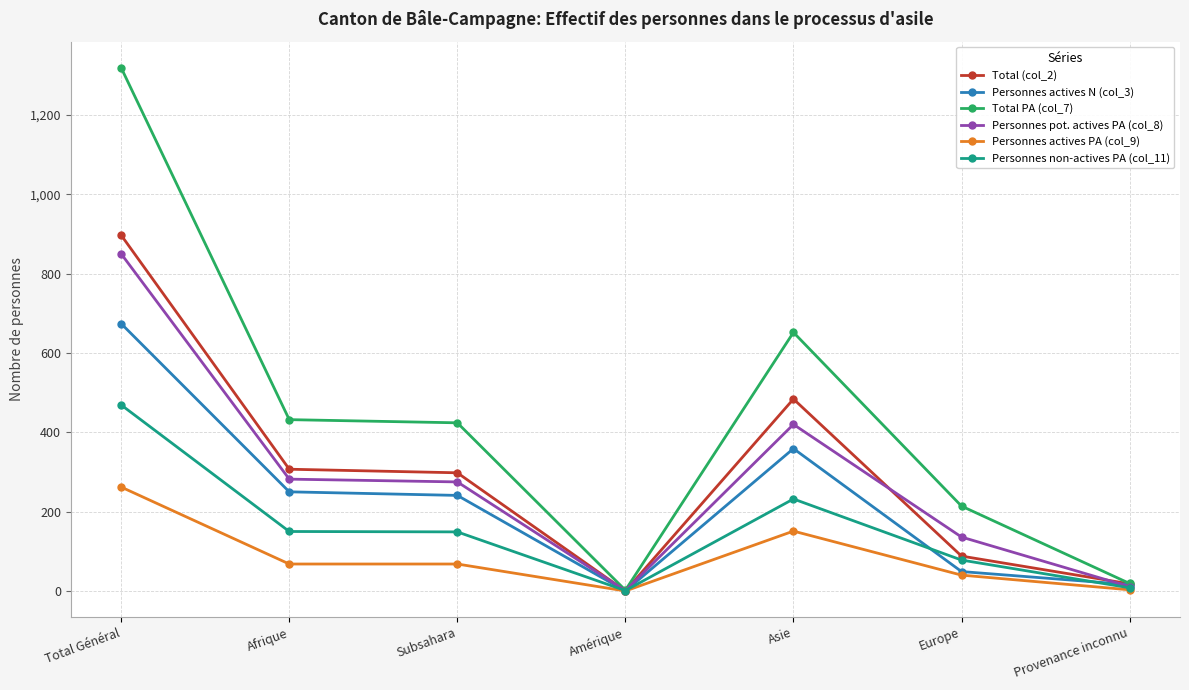

What is the label of the 7th point from the right?

Total Général